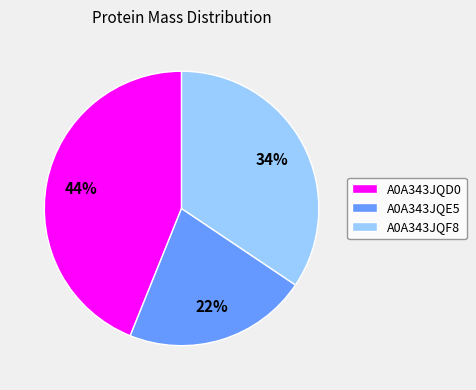

How many slices are in this pie chart?

3